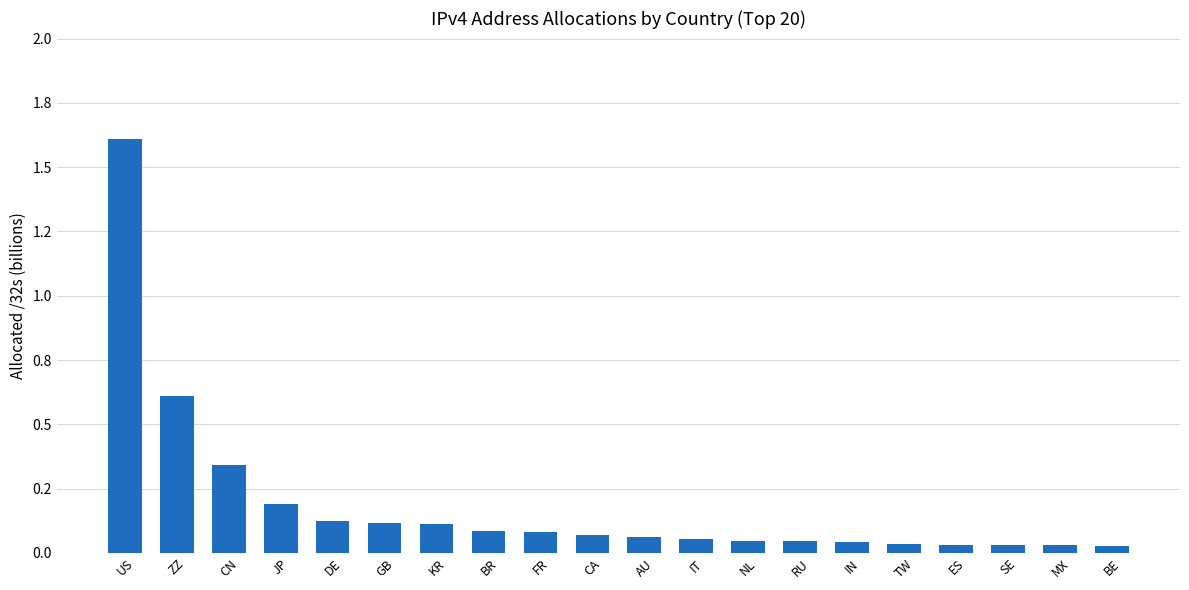

Between JP and IN, which is larger?

JP